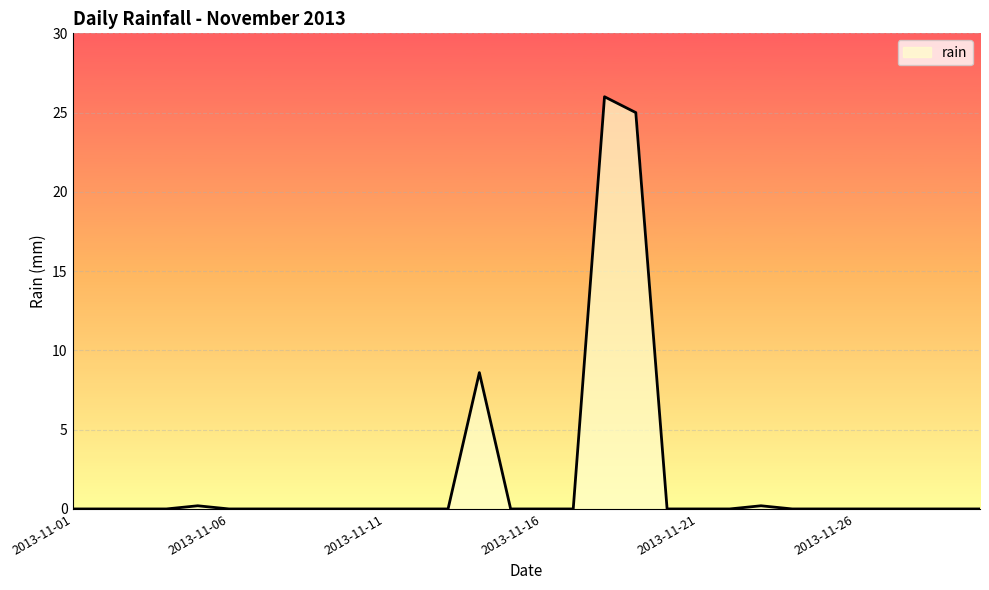

Reading right to left, extract all data points from this chart.

0.0	0.0	0.0	0.0	0.0	0.0	0.0	0.2	0.0	0.0	0.0	25.0	26.0	0.0	0.0	0.0	8.6	0.0	0.0	0.0	0.0	0.0	0.0	0.0	0.0	0.2	0.0	0.0	0.0	0.0